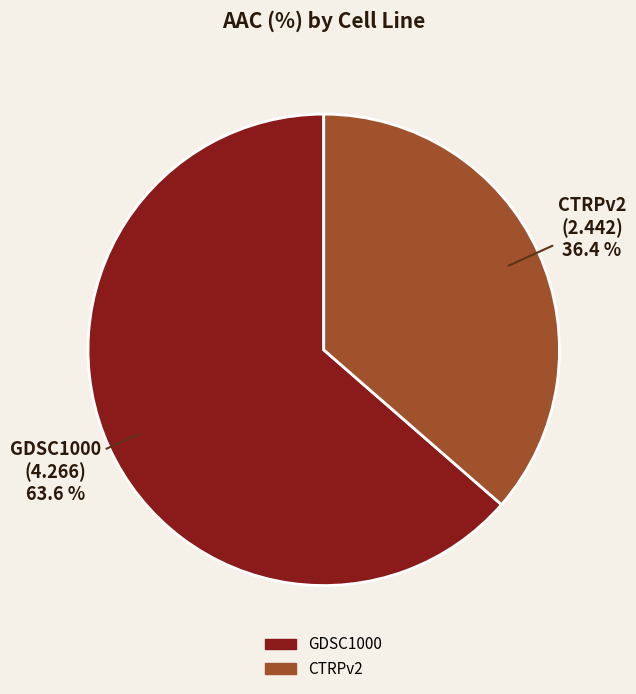

To the nearest percent, what is the combined percentage of CTRPv2 and GDSC1000?

100%